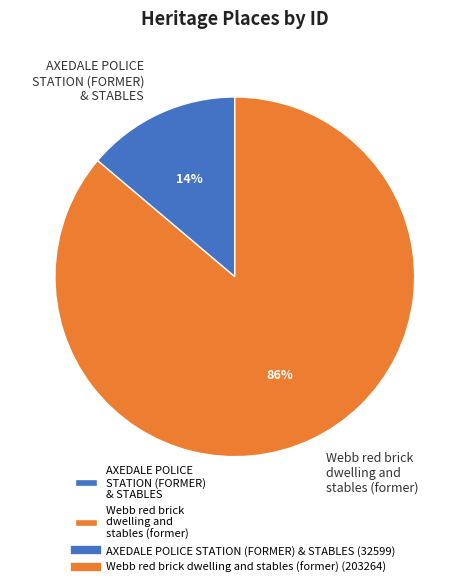

True or false: AXEDALE POLICE STATION (FORMER) & STABLES accounts for 6% of the total.

False